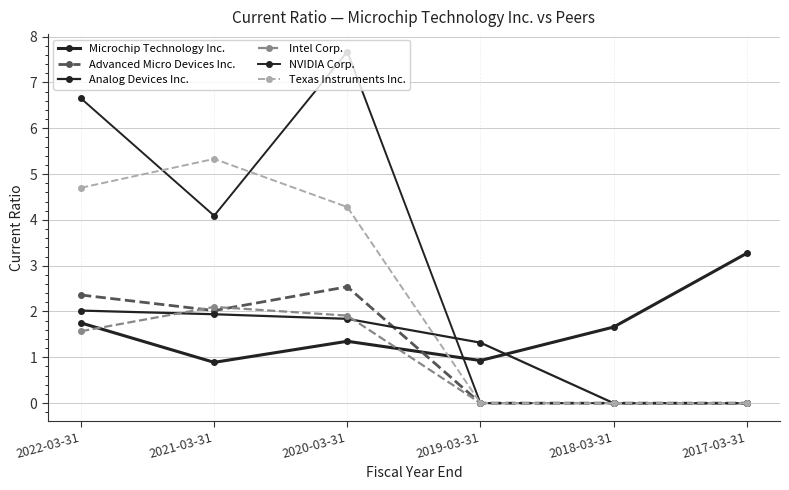

How many data points does each series have?

6